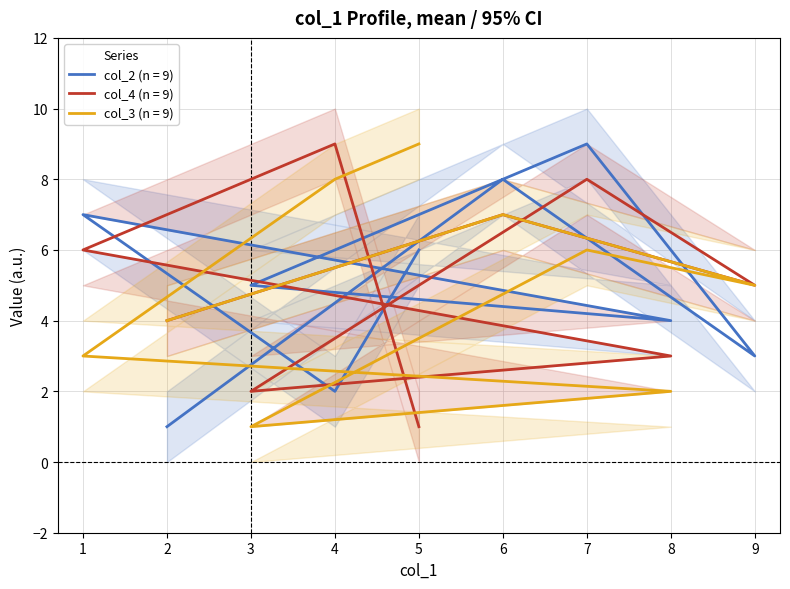

After their last crossing, which series has the higher values: col_2 or col_4?

col_2